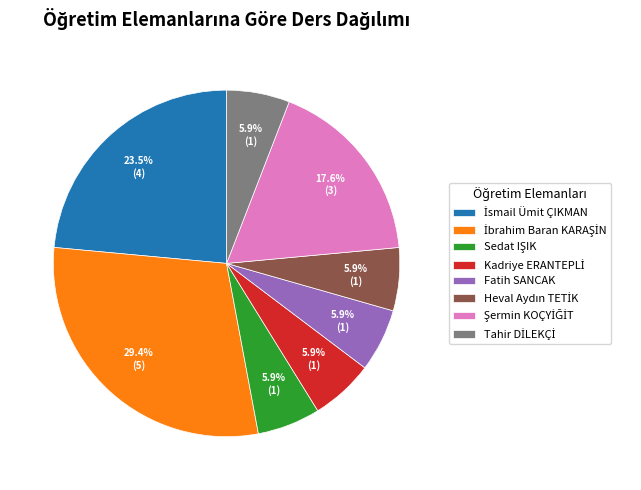

Does any single category account for the majority?

No